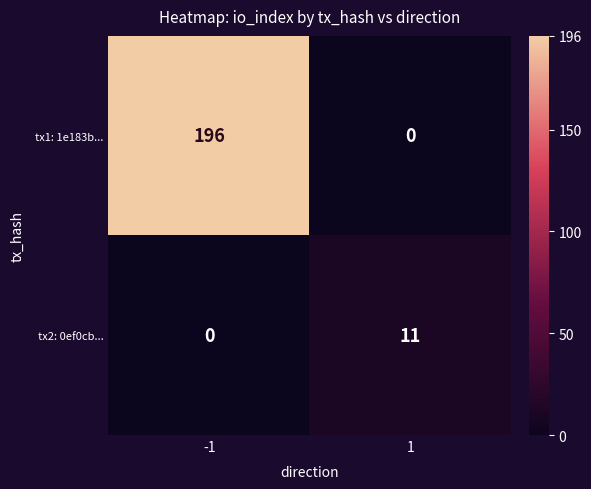

Reading left to right, transcribe all the data shown in this chart.

tx1: 1e183b...: -1=196	1=0
tx2: 0ef0cb...: -1=0	1=11